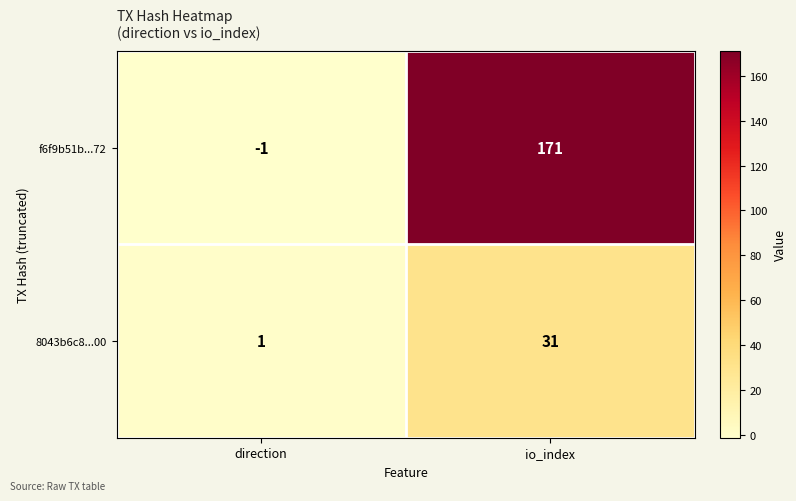

What is the difference between the f6f9b51b...72 values at direction and io_index?

172